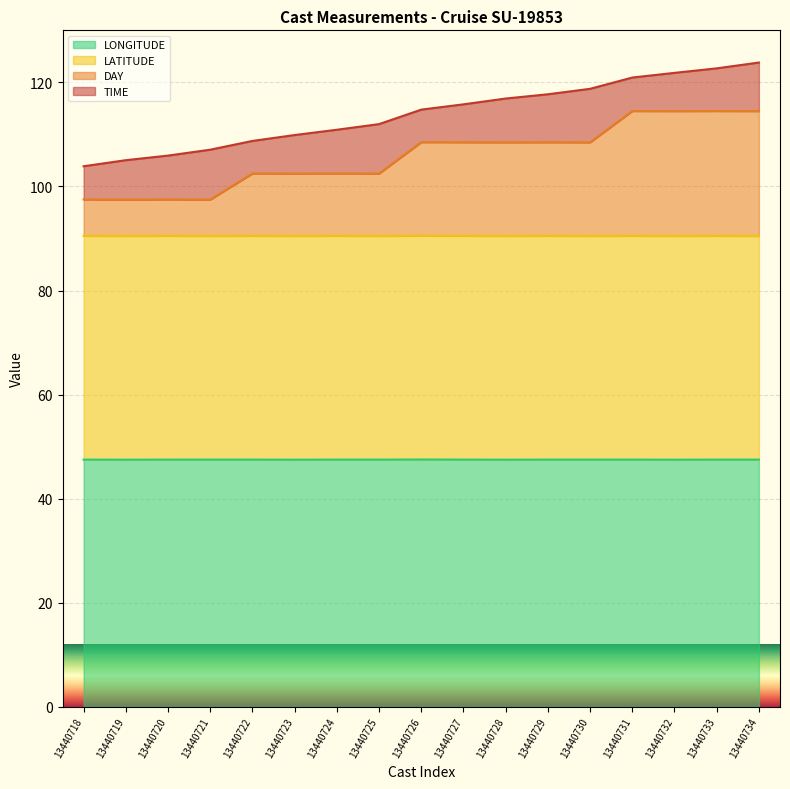

The DAY series shows 108.5 at 13440728. True or false?

True